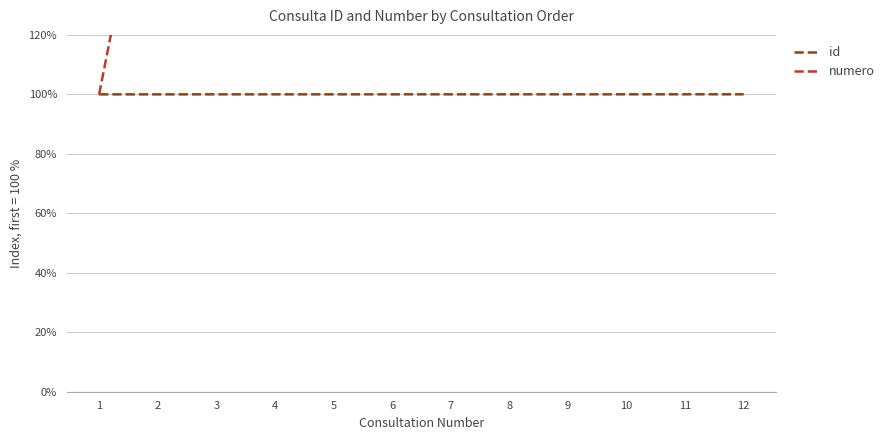

True or false: id and numero intersect in this chart.

False